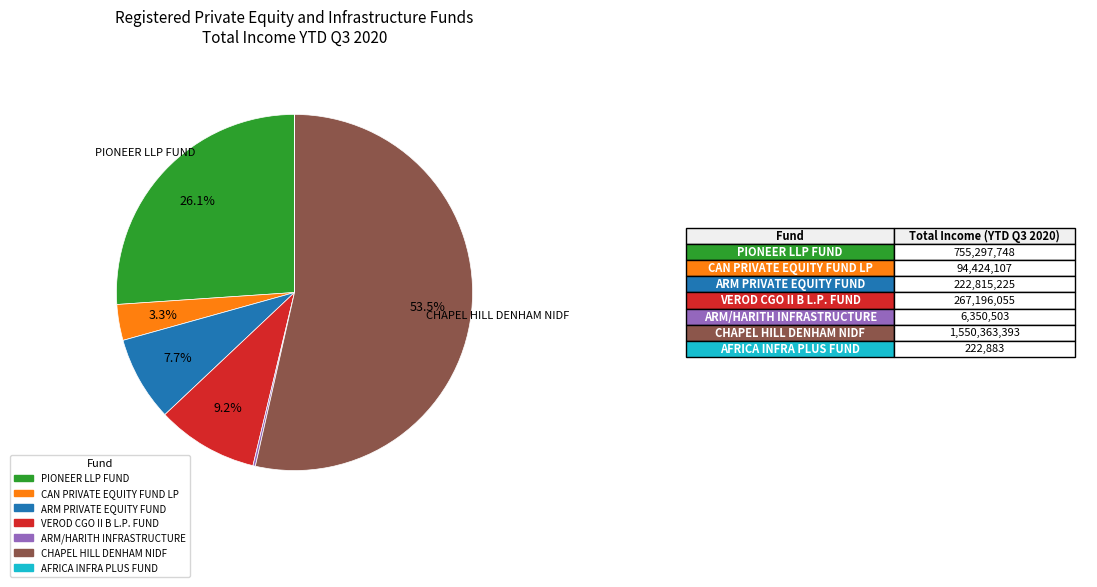

Between VEROD CGO II B L.P. FUND and ARM PRIVATE EQUITY FUND, which is larger?

VEROD CGO II B L.P. FUND